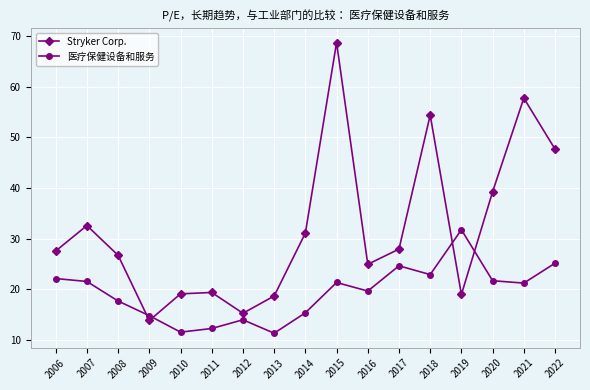

Rank the series by their maximum value, from lowest to highest.

医疗保健设备和服务, Stryker Corp.